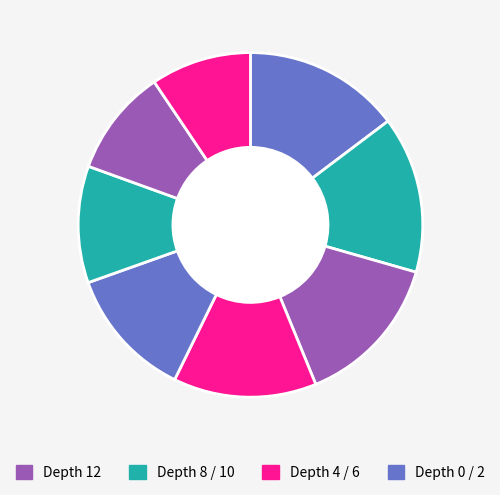

How many slices are in this pie chart?

8